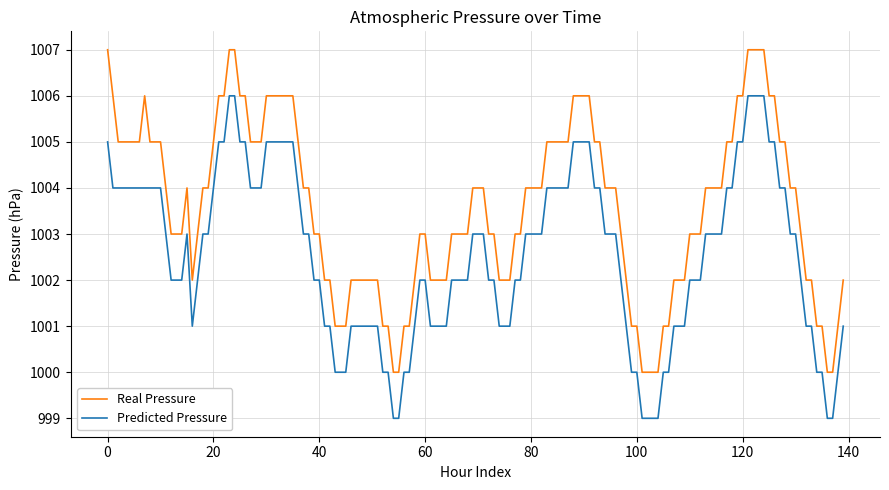

What is the difference between the maximum and minimum values in the Predicted Pressure series?

7